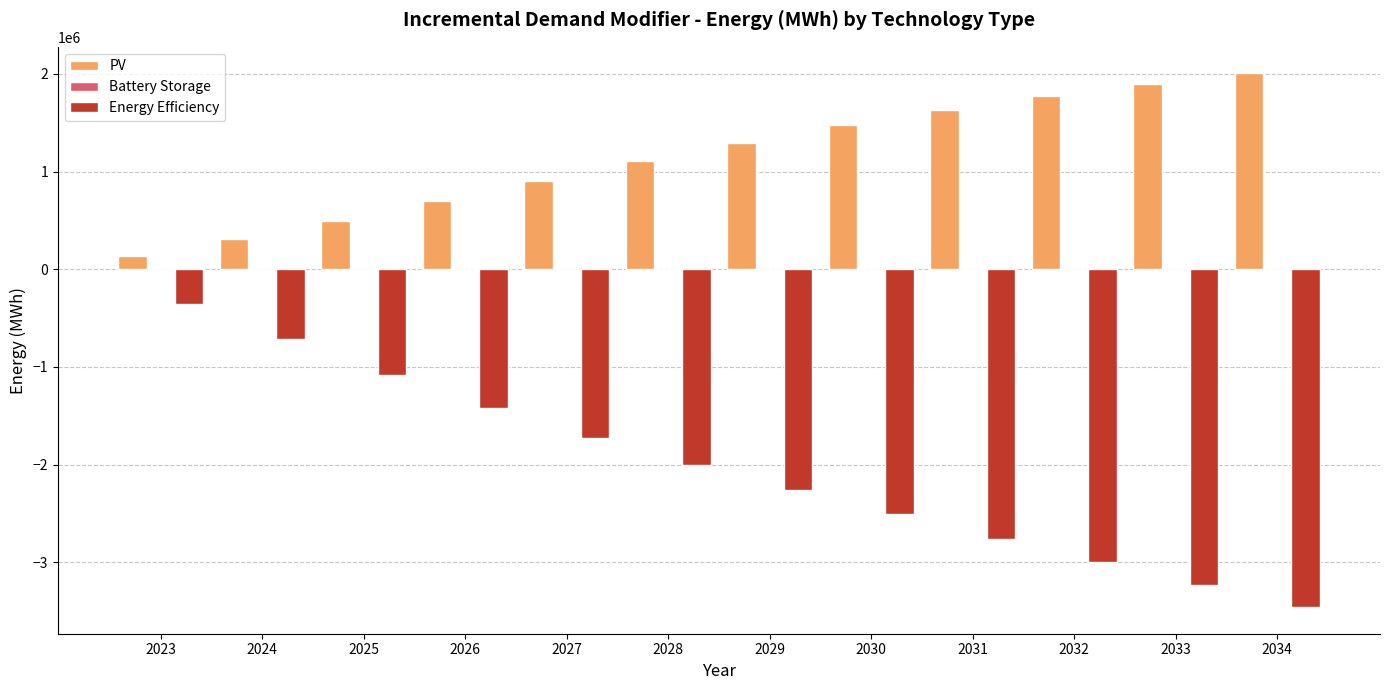

Between 2025 and 2032, which series saw the biggest shift?

Energy Efficiency